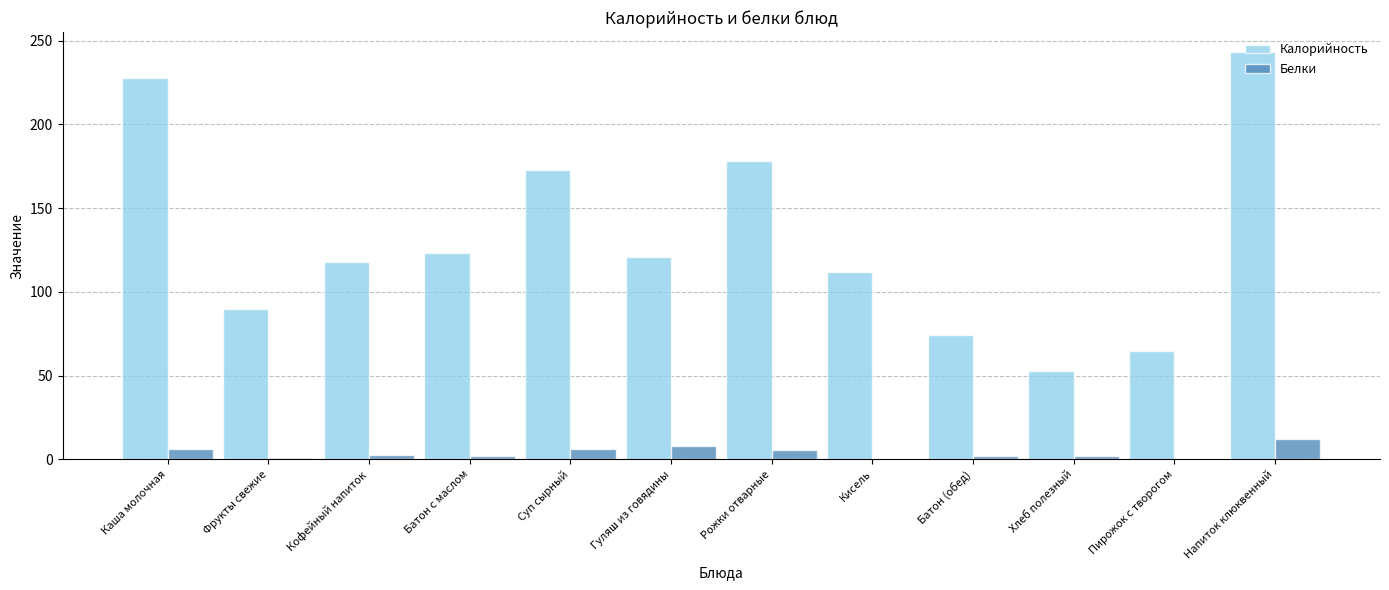

Is the value of Калорийность at Каша молочная greater than the value of Белки at Кофейный напиток?

Yes